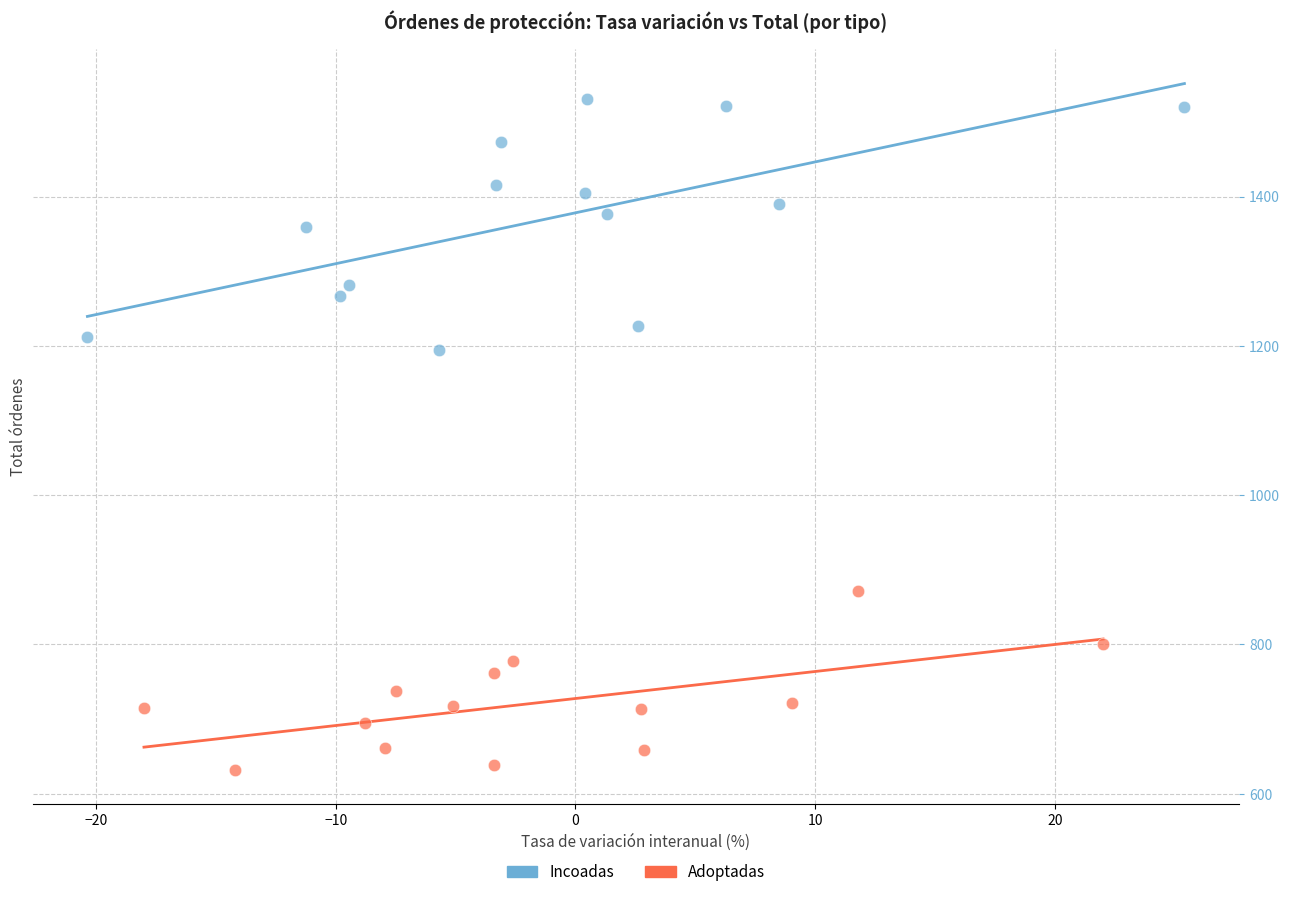

Which series has the largest Y range (max minus min)?

Incoadas